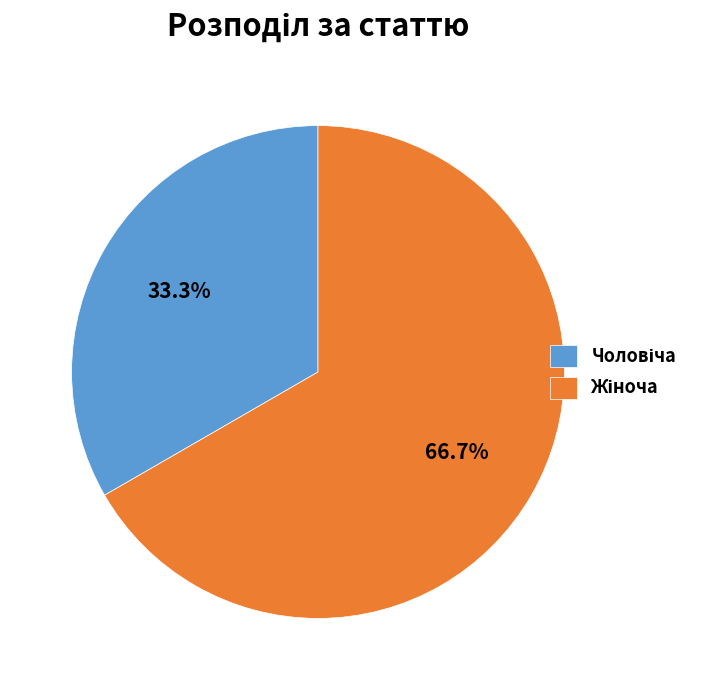

Is there a majority slice in this chart?

Yes